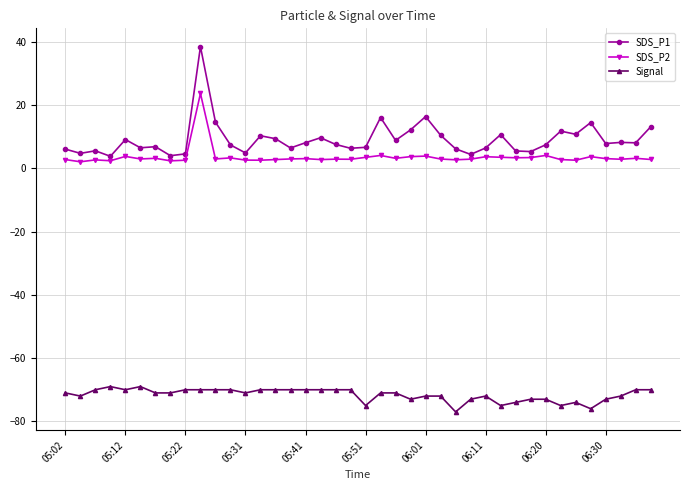

True or false: SDS_P1 has more than 1 interior local peaks.

True